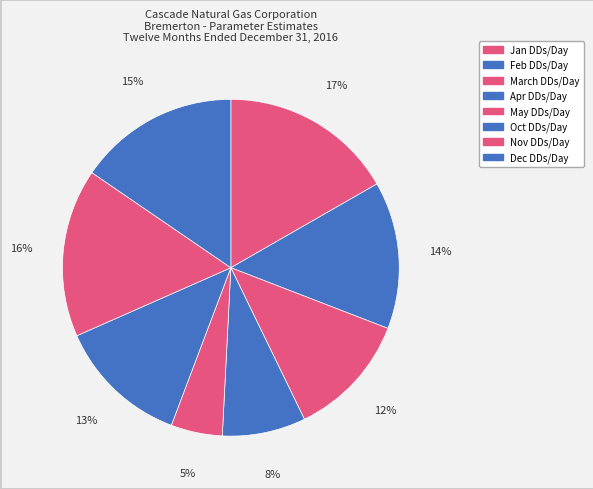

How many slices are in this pie chart?

8